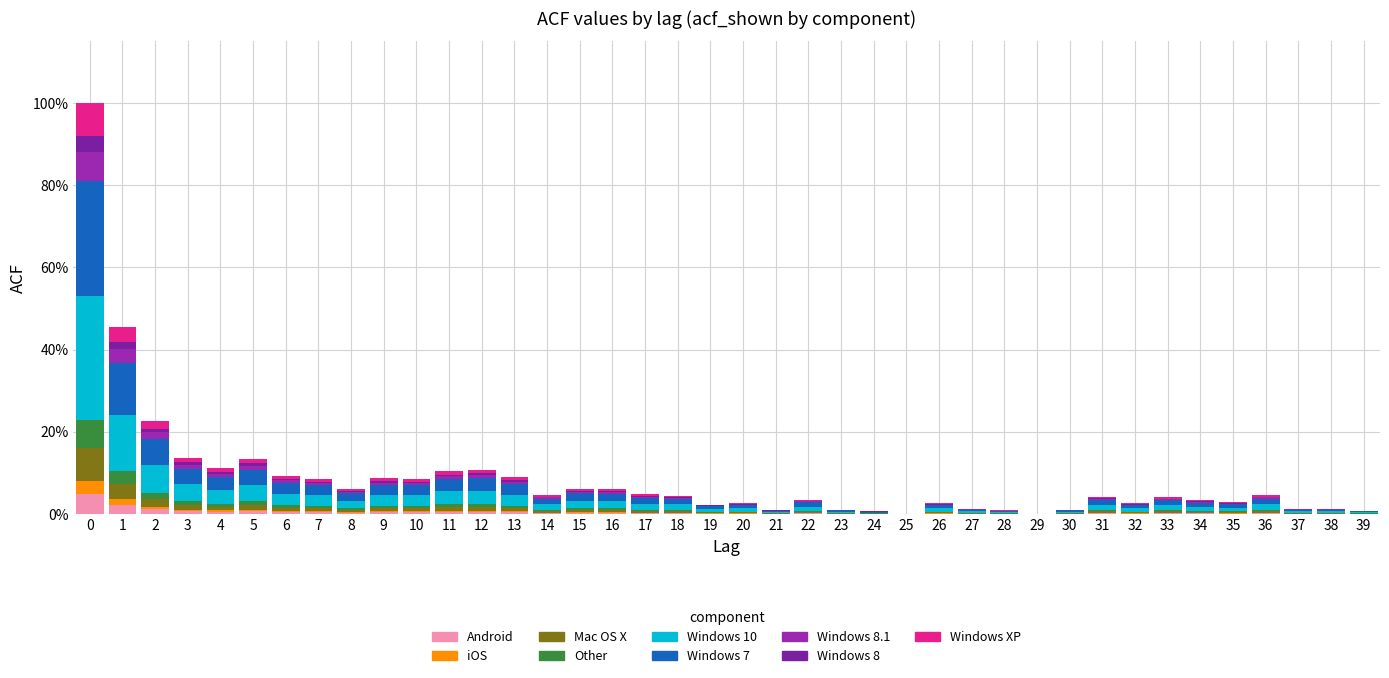

Does the chart contain stacked bars?

Yes